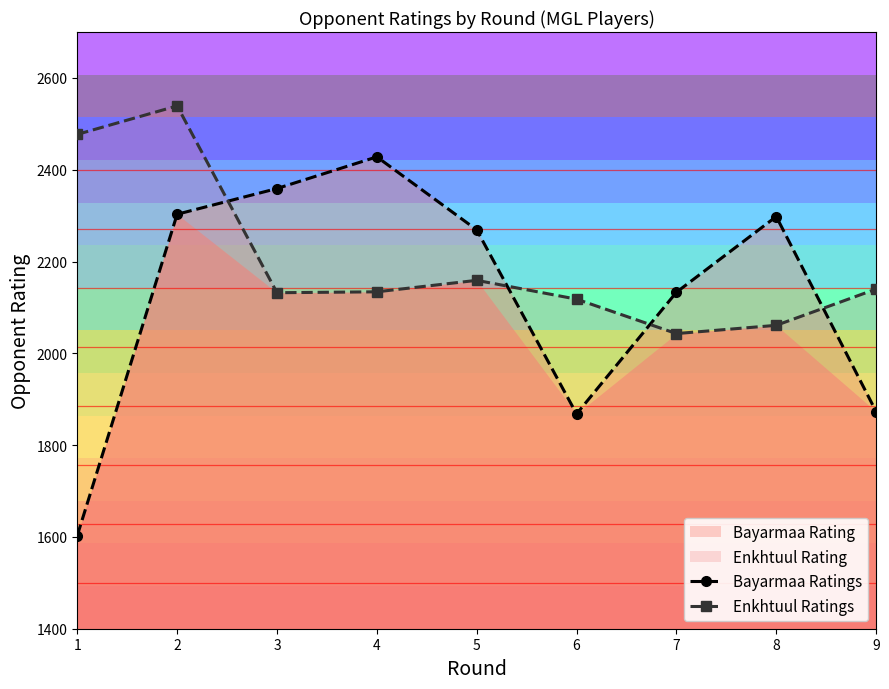

Where is the first local maximum for Enkhtuul Ratings?

2